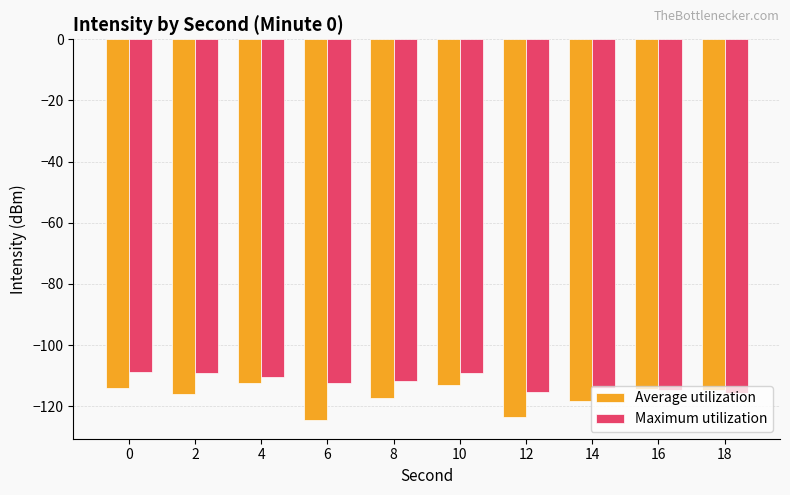

What is the sum of all Average utilization values?

-1168.2